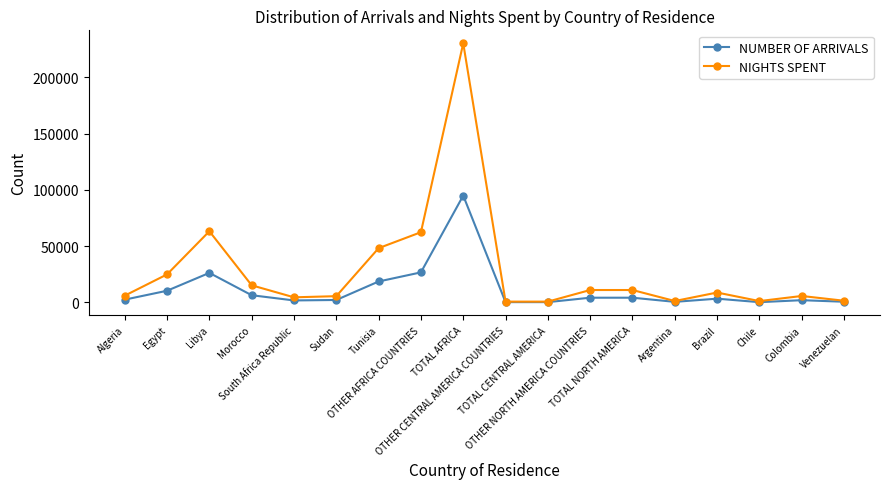

What is the value of the NUMBER OF ARRIVALS point at the 16th from the left?

256